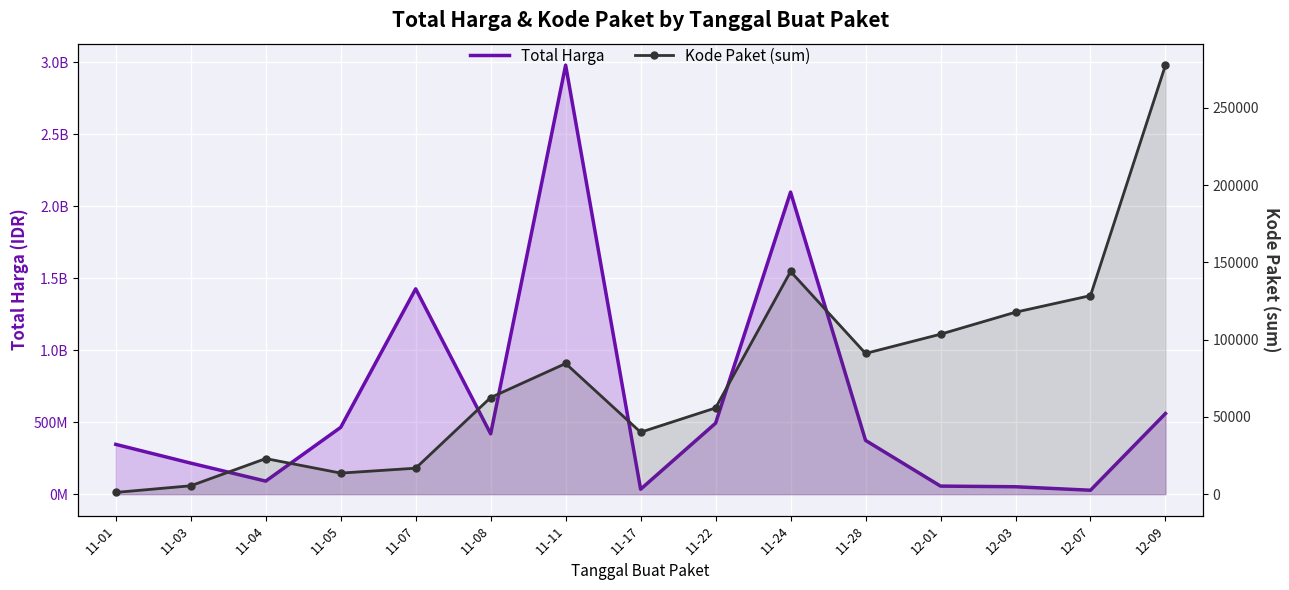

Which series has the largest total across all categories?

Total Harga